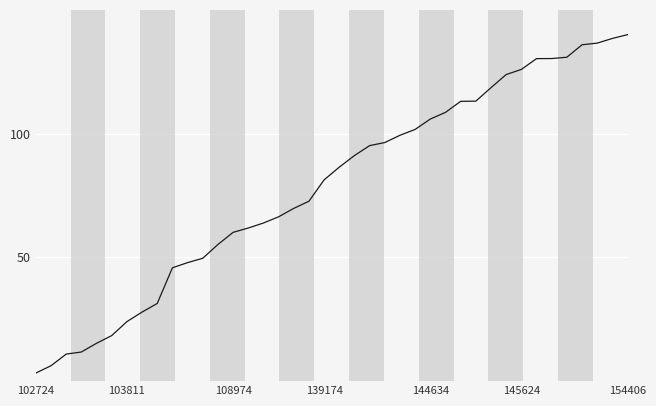

What is the smallest value displayed?

3.3